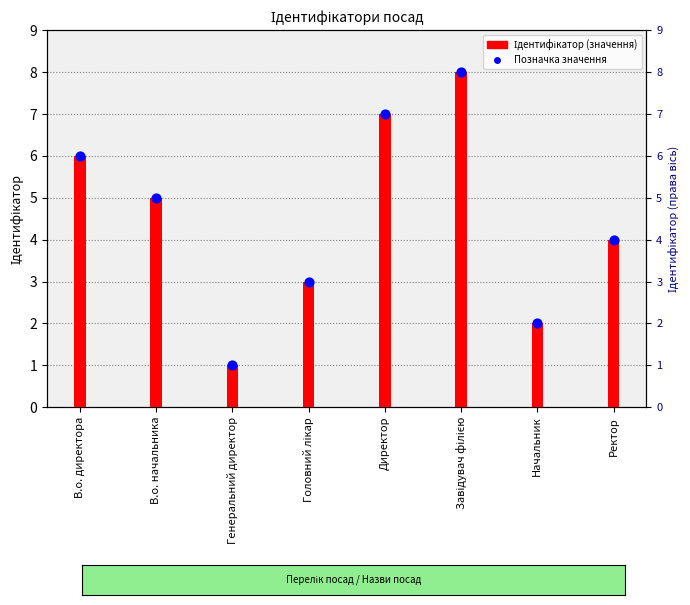

At how many categories does at least one series exceed 3?

5